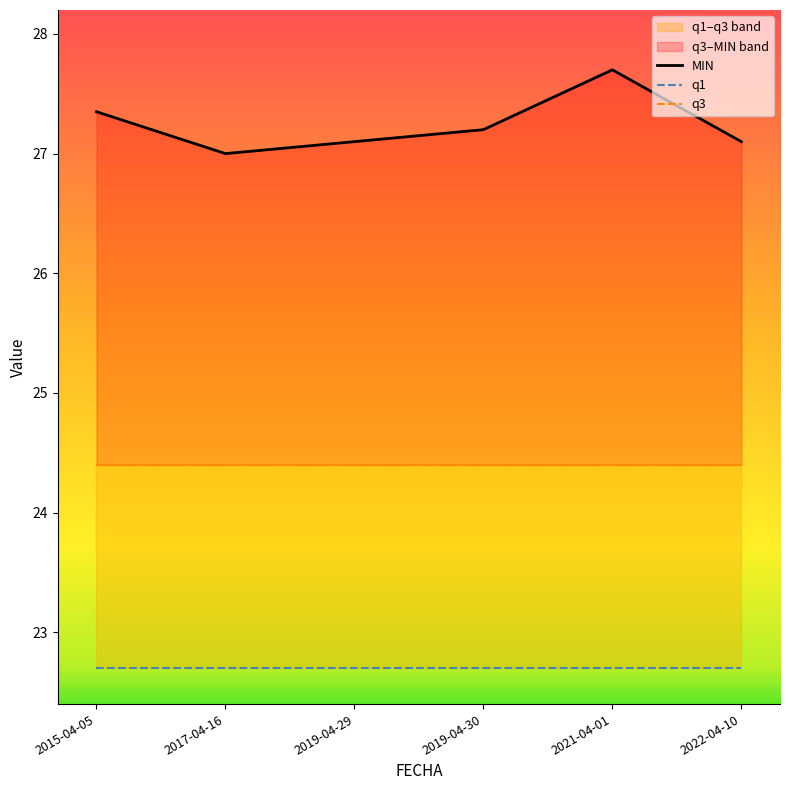

Which label corresponds to the largest value in the chart?

2021-04-01